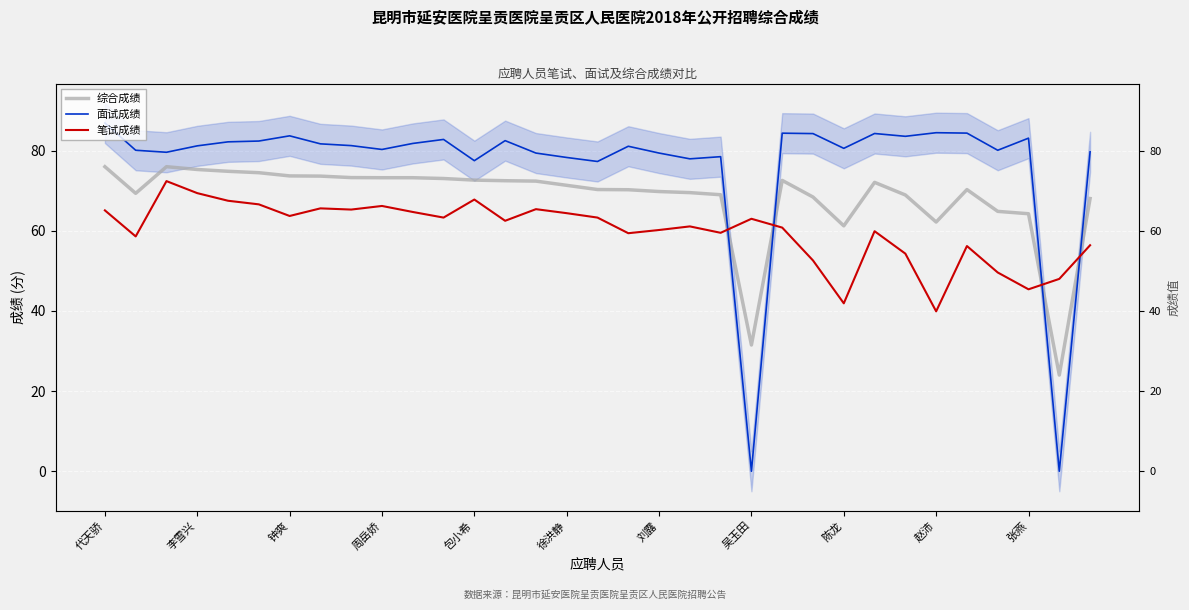

Is the value of 综合成绩 at 周岳娇 greater than the value of 笔试成绩 at 31?

Yes